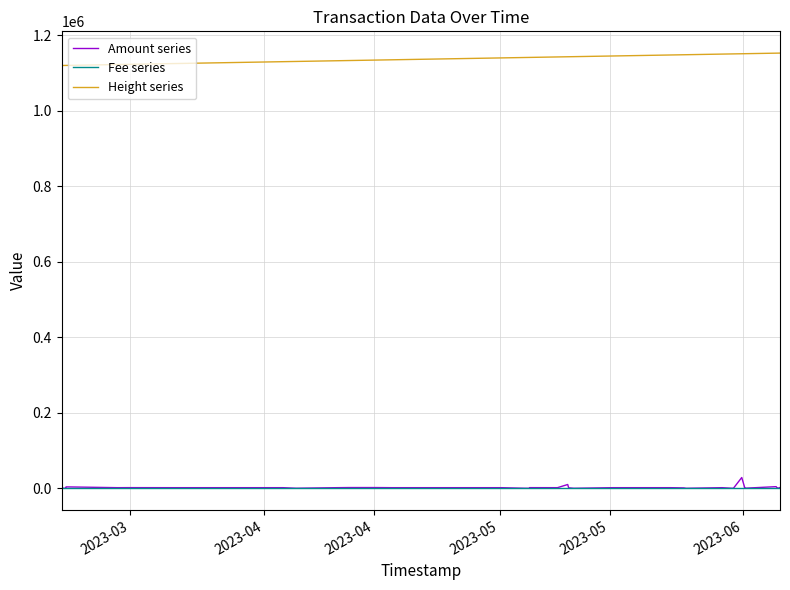

Does the chart display data point markers on the line(s)?

No